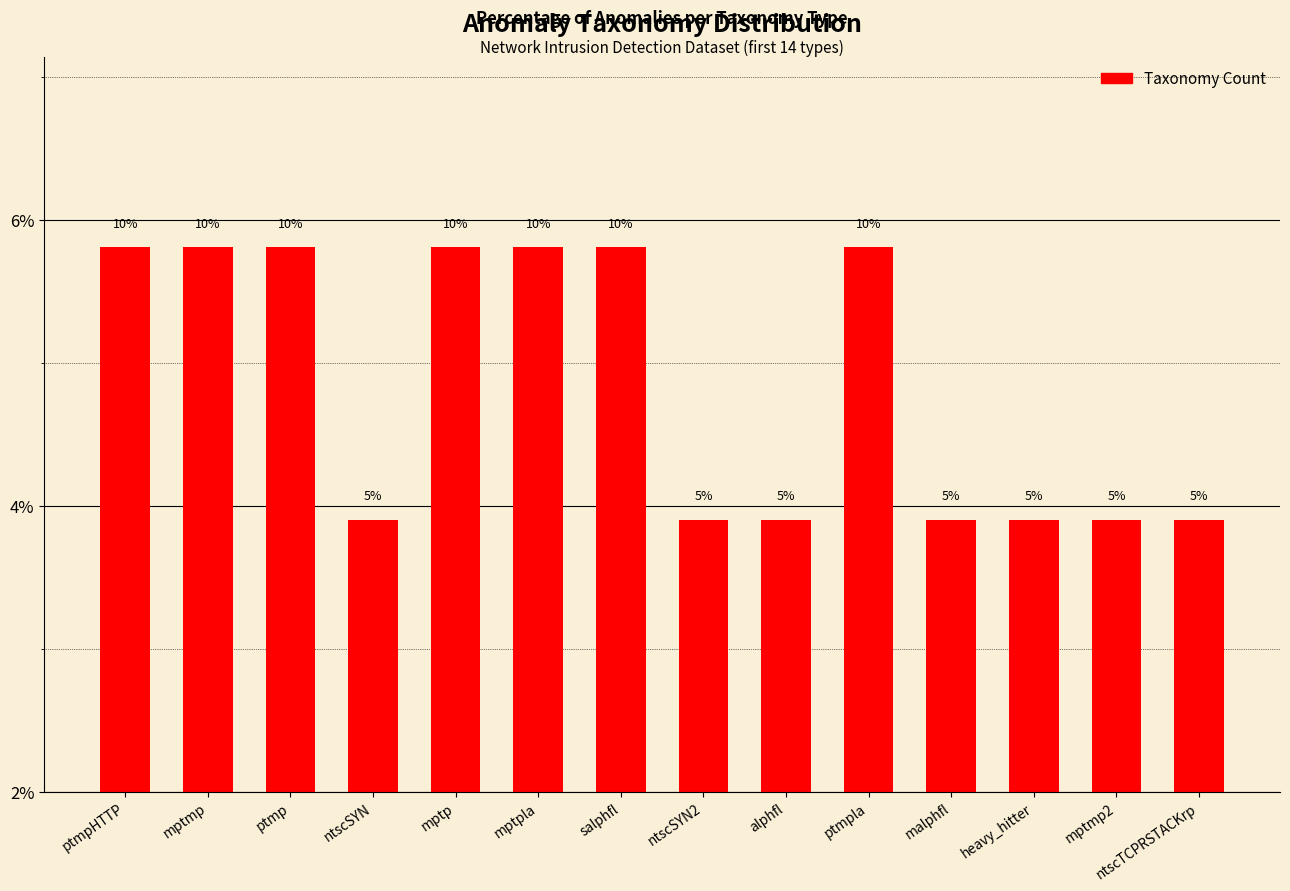

Are the bars horizontal?

No